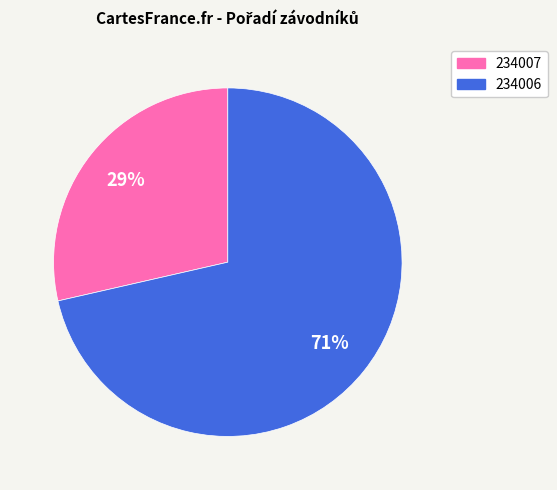

What percentage is the 234006 slice, to the nearest percent?

71%